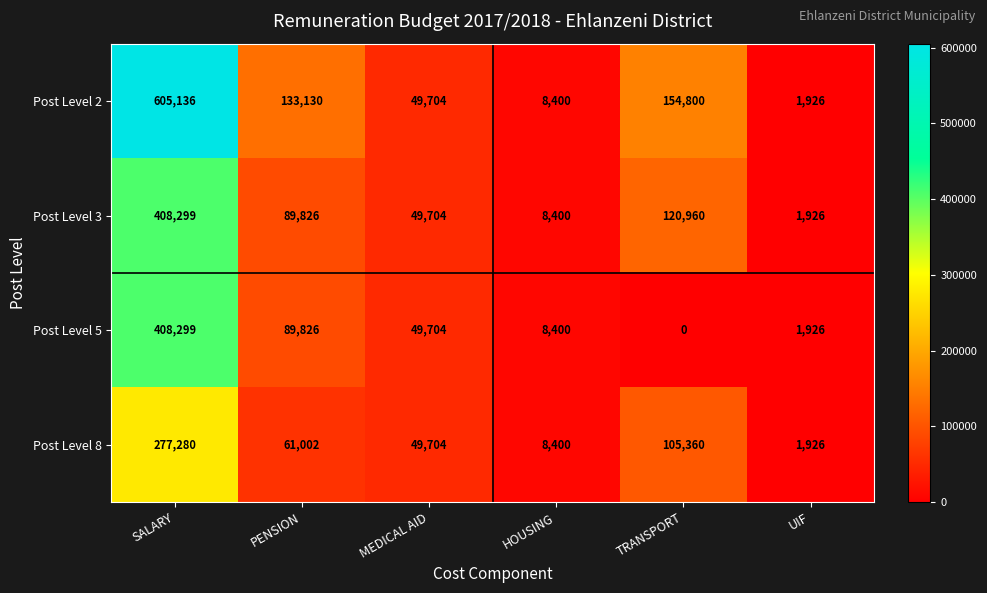

Which series has the largest total across all categories?

Post Level 2